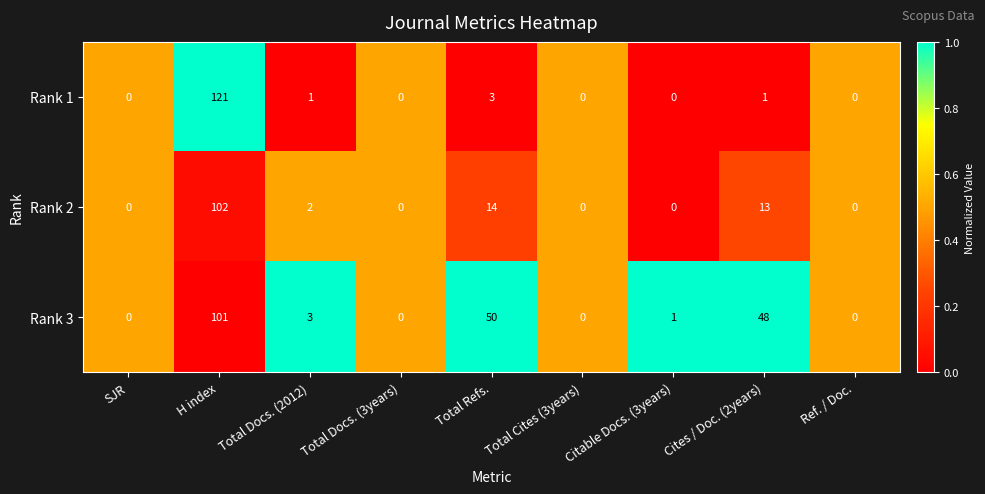

The value of Rank 1 at Cites / Doc. (2years) is 1. True or false?

True